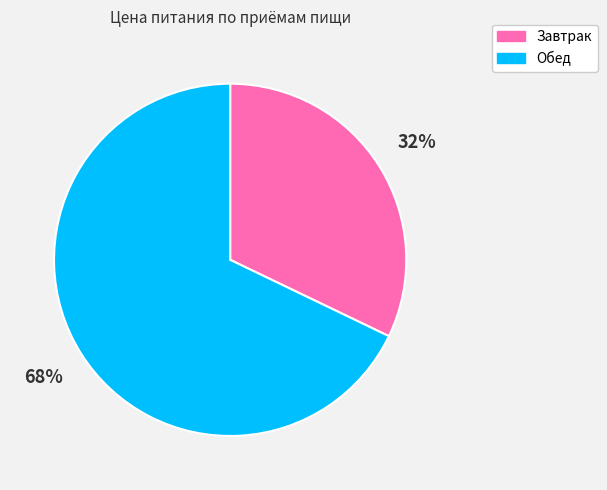

Which category has the smallest portion of the pie?

Завтрак